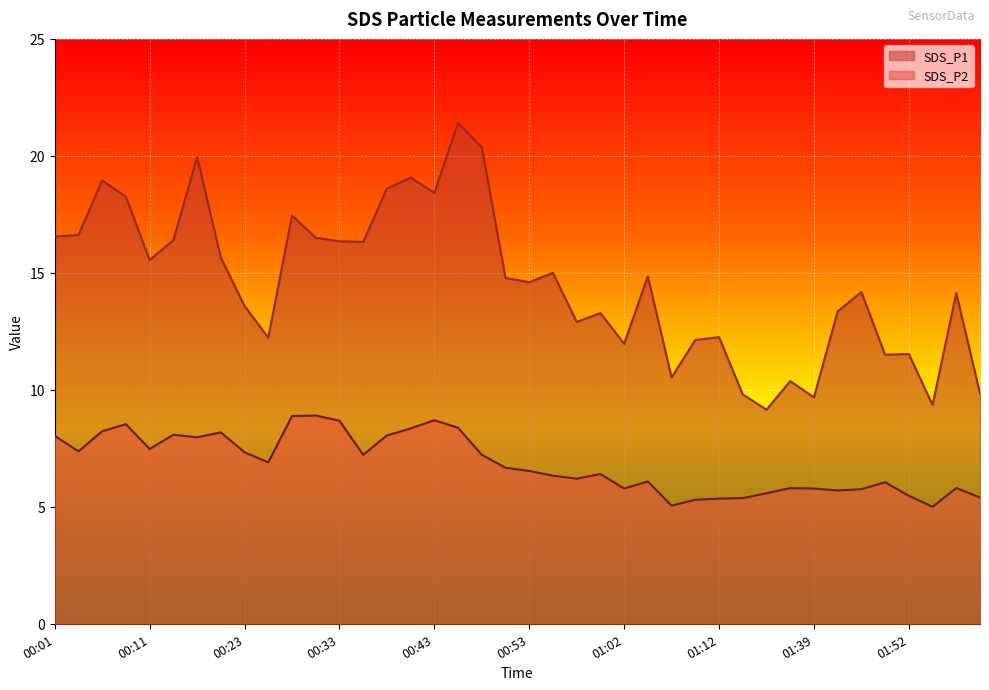

At which category does the chart reach its peak across all series?

00:45